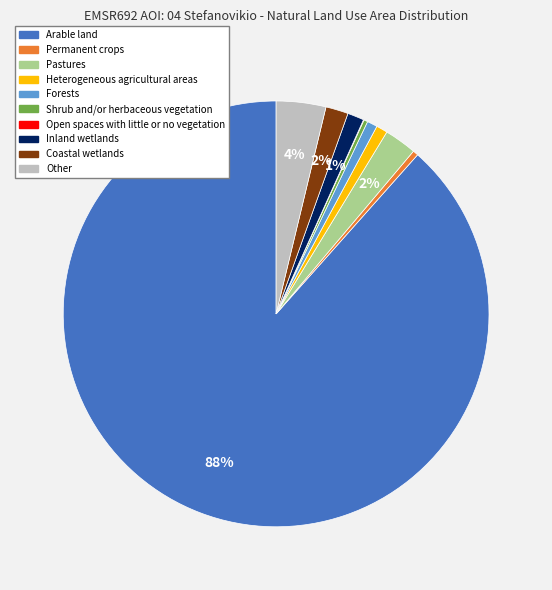

Which category has the biggest portion of the pie?

Arable land